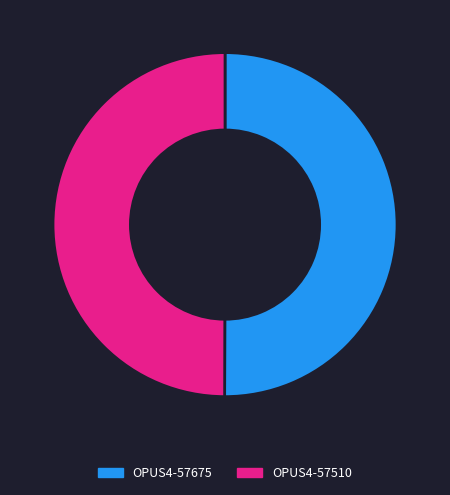

Approximately how many times larger is the value at OPUS4-57675 compared to OPUS4-57510?

1.0